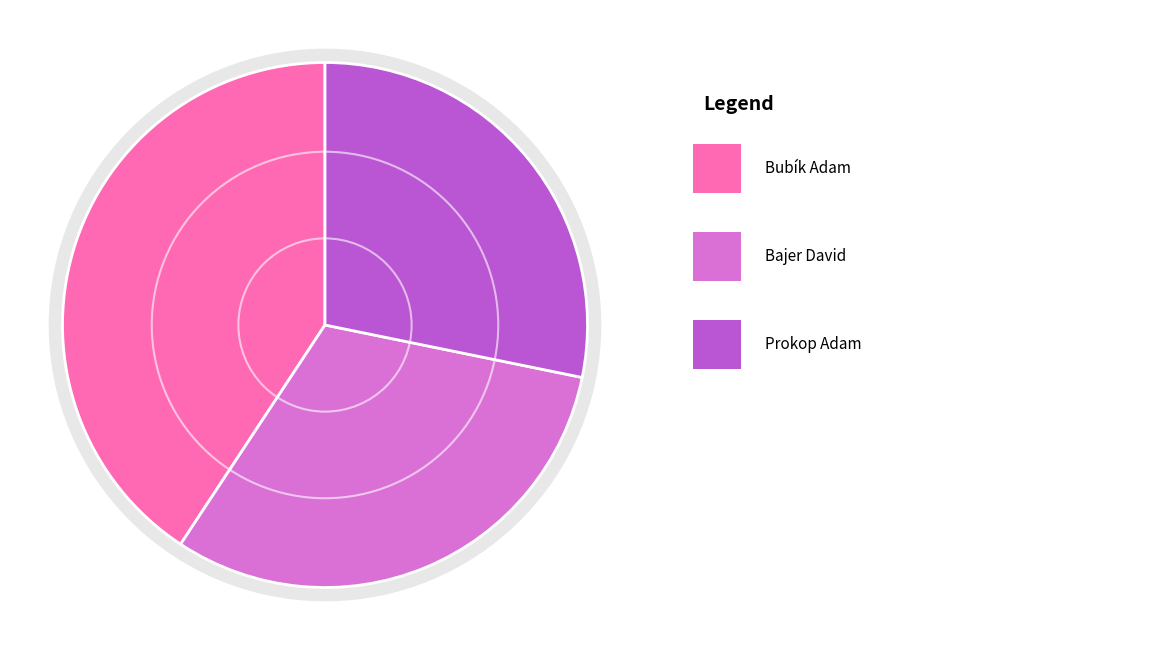

Which category has the smallest portion of the pie?

Prokop Adam